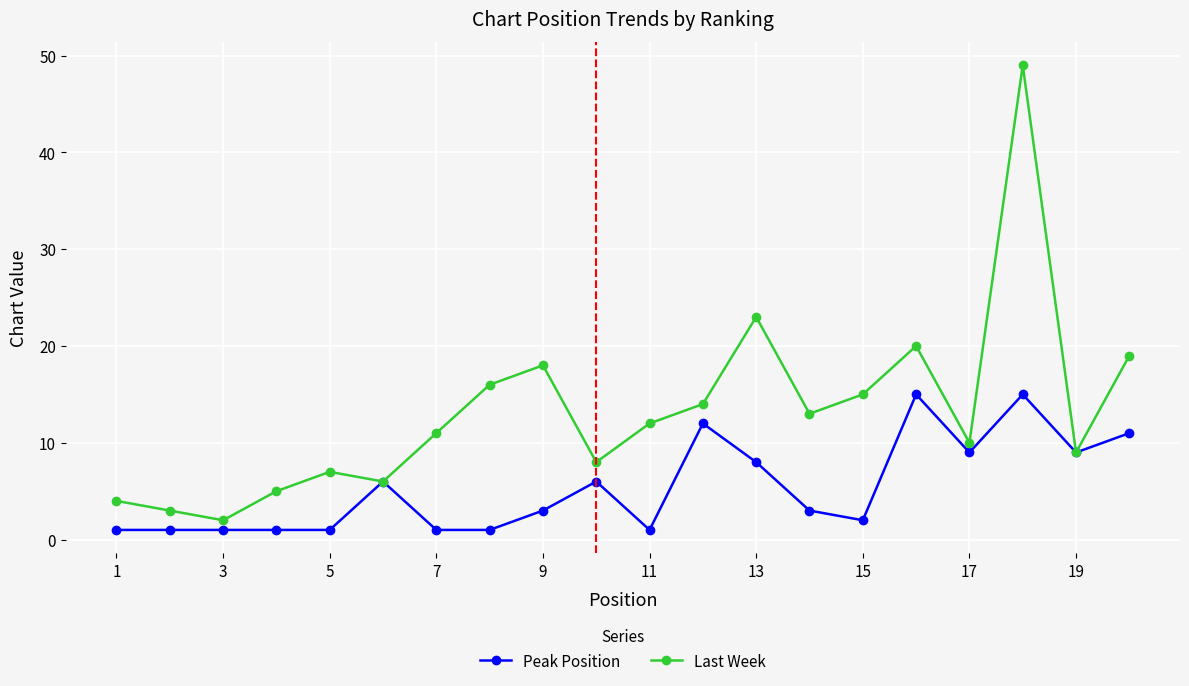

Which series has the widest spread of values?

Last Week